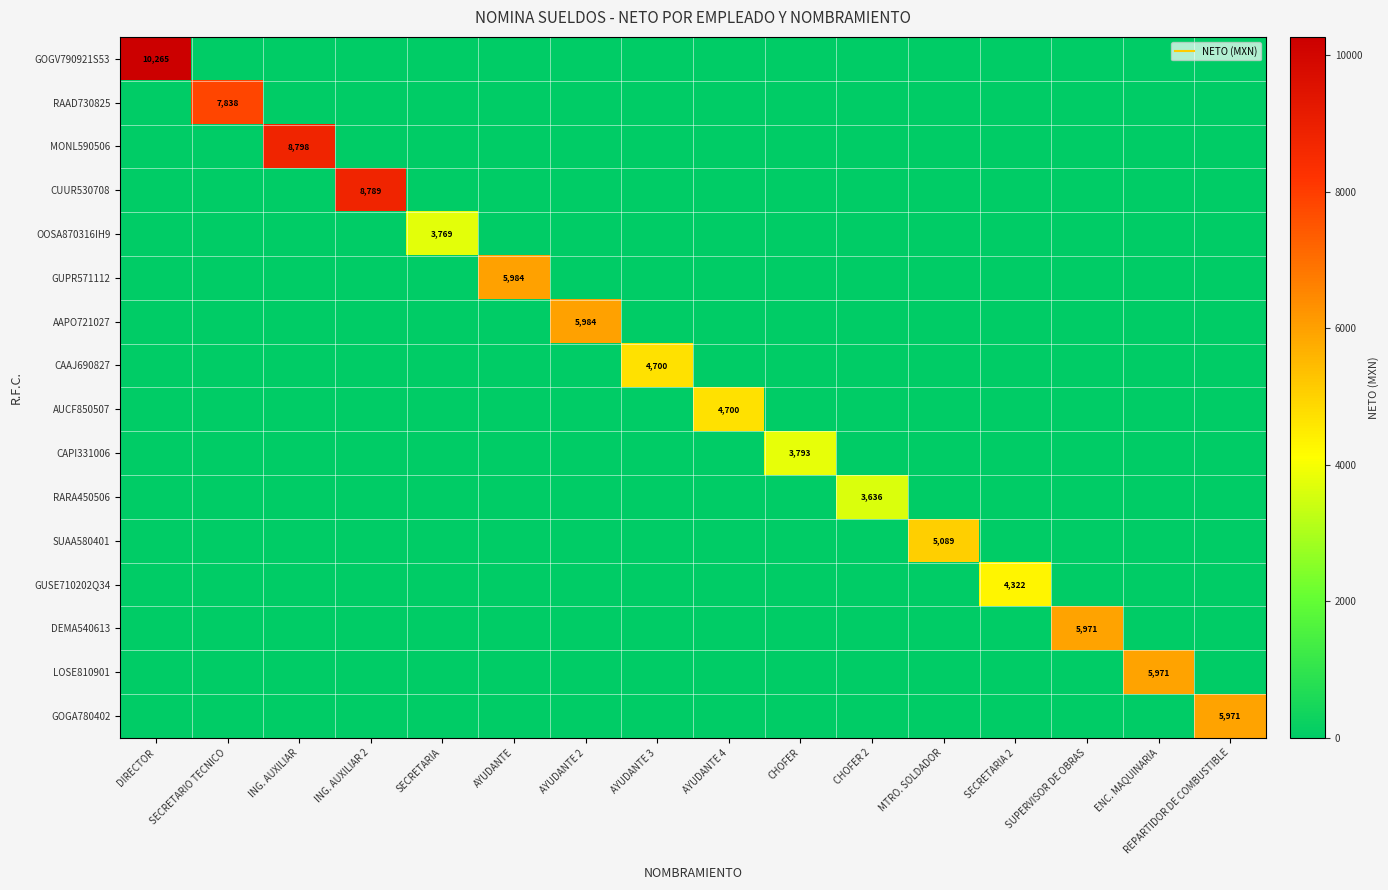

Which series has the largest total across all categories?

GOGV790921S53